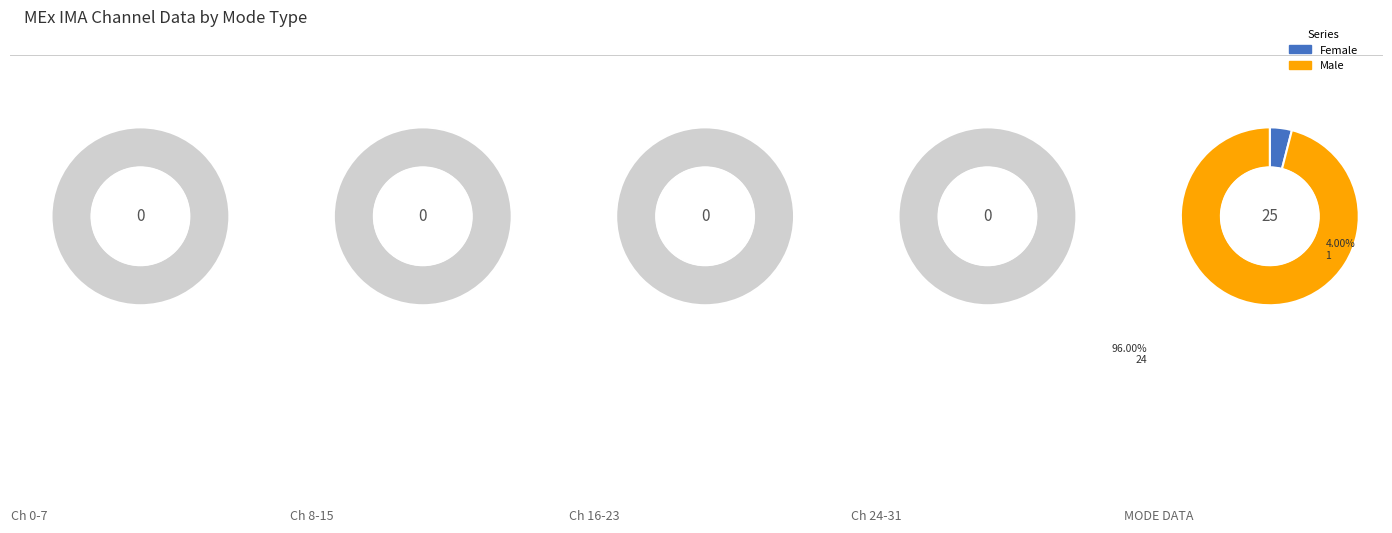

Does any single category account for the majority?

Yes